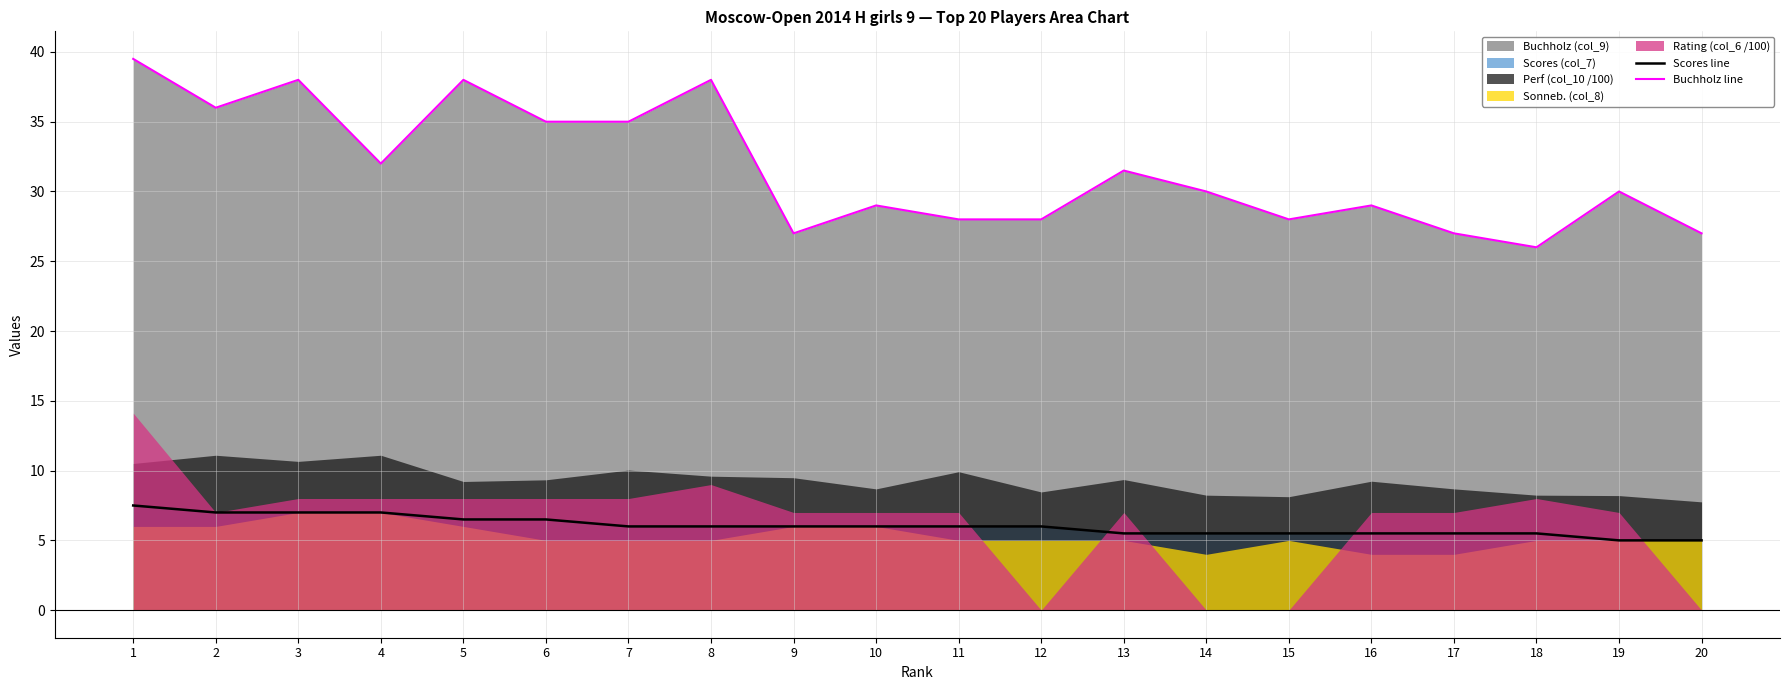

The value of Buchholz line at 15 is 28.0. True or false?

True